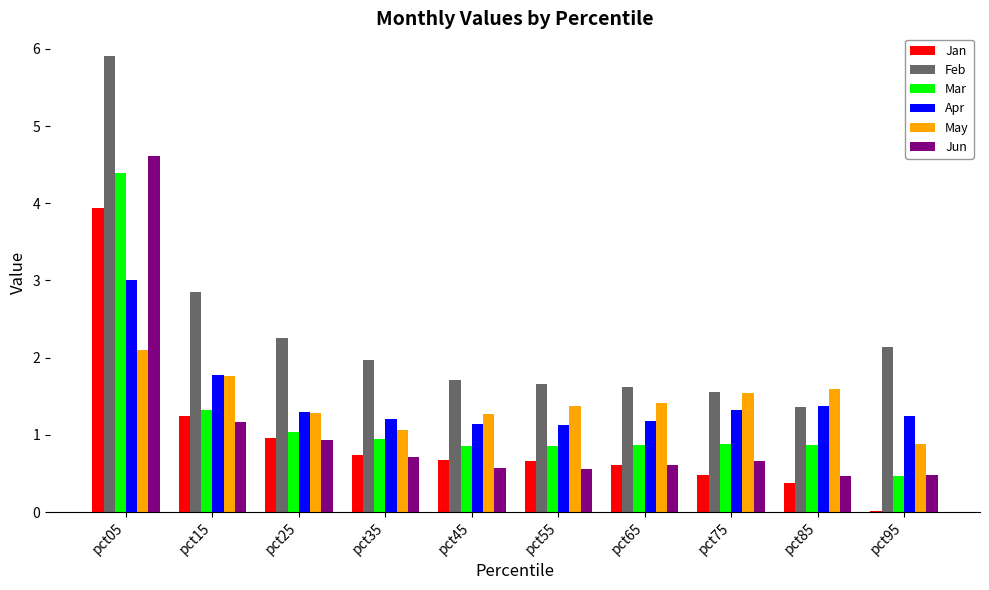

How many groups of bars are there?

10